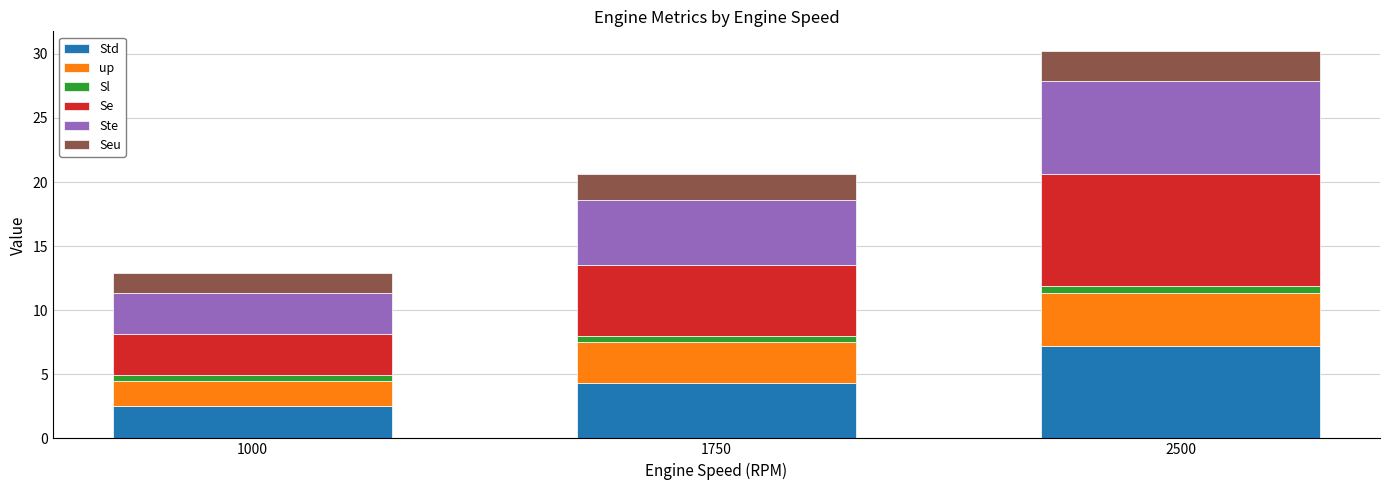

Which category has the highest value in the Std series?

2500